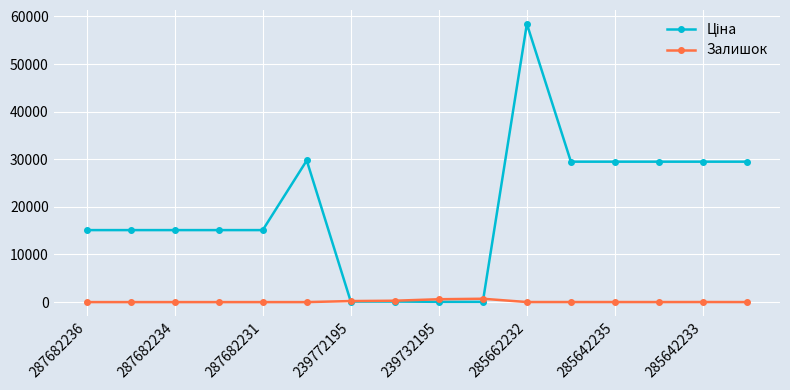

What is the greatest value displayed?

58426.5